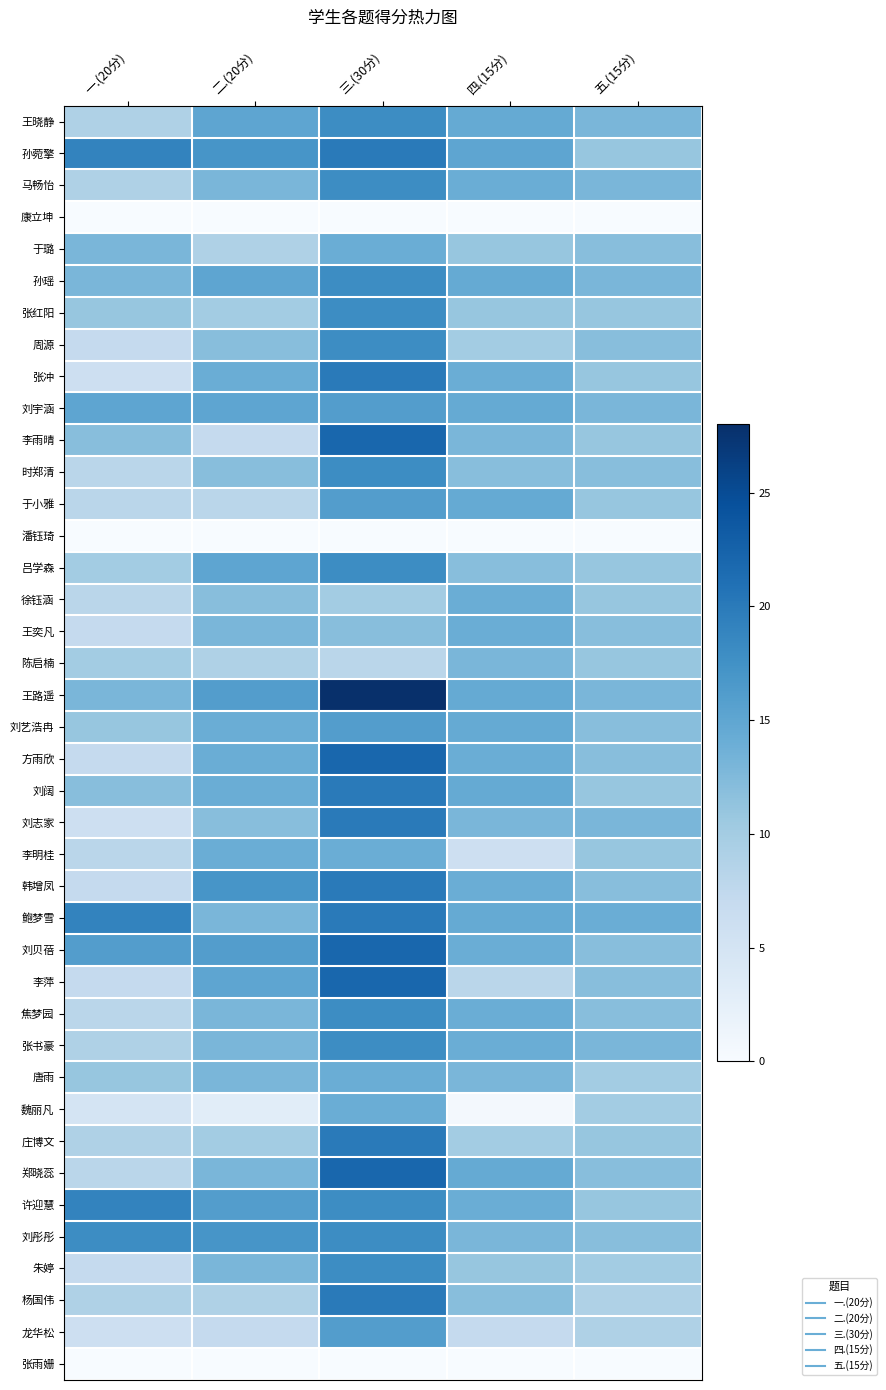

Reading left to right, what are all the values shown in this chart?

王晓静: 一.(20分)=9.0	二.(20分)=15.0	三.(30分)=18.0	四.(15分)=14.5	五.(15分)=13.0
孙菀擎: 一.(20分)=19.0	二.(20分)=17.0	三.(30分)=20.0	四.(15分)=15.0	五.(15分)=11.0
马畅怡: 一.(20分)=9.0	二.(20分)=13.0	三.(30分)=18.0	四.(15分)=14.0	五.(15分)=13.0
康立坤: 一.(20分)=0.0	二.(20分)=0.0	三.(30分)=0.0	四.(15分)=0.0	五.(15分)=0.0
于璐: 一.(20分)=13.0	二.(20分)=9.0	三.(30分)=14.0	四.(15分)=11.0	五.(15分)=12.0
孙瑶: 一.(20分)=13.0	二.(20分)=15.0	三.(30分)=18.0	四.(15分)=14.5	五.(15分)=13.0
张红阳: 一.(20分)=11.0	二.(20分)=10.0	三.(30分)=18.0	四.(15分)=11.0	五.(15分)=11.0
周源: 一.(20分)=7.0	二.(20分)=12.0	三.(30分)=18.0	四.(15分)=10.0	五.(15分)=12.0
张冲: 一.(20分)=6.0	二.(20分)=14.0	三.(30分)=20.0	四.(15分)=14.0	五.(15分)=11.0
刘宇涵: 一.(20分)=15.0	二.(20分)=15.0	三.(30分)=16.0	四.(15分)=14.5	五.(15分)=13.0
李雨晴: 一.(20分)=12.0	二.(20分)=7.0	三.(30分)=22.0	四.(15分)=13.0	五.(15分)=11.0
时郑清: 一.(20分)=8.0	二.(20分)=12.0	三.(30分)=18.0	四.(15分)=12.0	五.(15分)=12.0
于小雅: 一.(20分)=8.0	二.(20分)=8.0	三.(30分)=16.0	四.(15分)=14.5	五.(15分)=11.0
潘钰琦: 一.(20分)=0.0	二.(20分)=0.0	三.(30分)=0.0	四.(15分)=0.0	五.(15分)=0.0
吕学森: 一.(20分)=10.0	二.(20分)=15.0	三.(30分)=18.0	四.(15分)=12.0	五.(15分)=11.0
徐钰涵: 一.(20分)=8.0	二.(20分)=12.0	三.(30分)=10.0	四.(15分)=14.0	五.(15分)=11.0
王奕凡: 一.(20分)=7.0	二.(20分)=13.0	三.(30分)=12.0	四.(15分)=14.0	五.(15分)=12.0
陈启楠: 一.(20分)=10.0	二.(20分)=9.0	三.(30分)=8.0	四.(15分)=13.0	五.(15分)=11.0
王路遥: 一.(20分)=13.0	二.(20分)=16.0	三.(30分)=28.0	四.(15分)=14.5	五.(15分)=13.0
刘艺浩冉: 一.(20分)=11.0	二.(20分)=14.0	三.(30分)=16.0	四.(15分)=14.5	五.(15分)=12.0
方雨欣: 一.(20分)=7.0	二.(20分)=14.0	三.(30分)=22.0	四.(15分)=14.0	五.(15分)=12.0
刘阔: 一.(20分)=12.0	二.(20分)=14.0	三.(30分)=20.0	四.(15分)=14.5	五.(15分)=11.0
刘志家: 一.(20分)=6.0	二.(20分)=12.0	三.(30分)=20.0	四.(15分)=13.0	五.(15分)=13.0
李明桂: 一.(20分)=8.0	二.(20分)=14.0	三.(30分)=14.0	四.(15分)=6.0	五.(15分)=11.0
韩增凤: 一.(20分)=7.0	二.(20分)=17.0	三.(30分)=20.0	四.(15分)=14.0	五.(15分)=12.0
鲍梦雪: 一.(20分)=19.0	二.(20分)=13.0	三.(30分)=20.0	四.(15分)=14.5	五.(15分)=14.0
刘贝蓓: 一.(20分)=16.0	二.(20分)=16.0	三.(30分)=22.0	四.(15分)=14.0	五.(15分)=12.0
李萍: 一.(20分)=7.0	二.(20分)=15.0	三.(30分)=22.0	四.(15分)=8.0	五.(15分)=12.0
焦梦园: 一.(20分)=8.0	二.(20分)=13.0	三.(30分)=18.0	四.(15分)=14.0	五.(15分)=12.0
张书豪: 一.(20分)=9.0	二.(20分)=13.0	三.(30分)=18.0	四.(15分)=14.0	五.(15分)=13.0
唐雨: 一.(20分)=11.0	二.(20分)=13.0	三.(30分)=14.0	四.(15分)=13.0	五.(15分)=10.0
魏丽凡: 一.(20分)=5.0	二.(20分)=3.0	三.(30分)=14.0	四.(15分)=0.5	五.(15分)=10.0
庄博文: 一.(20分)=9.0	二.(20分)=10.0	三.(30分)=20.0	四.(15分)=10.0	五.(15分)=11.0
郑晓蕊: 一.(20分)=8.0	二.(20分)=13.0	三.(30分)=22.0	四.(15分)=14.5	五.(15分)=12.0
许迎慧: 一.(20分)=19.0	二.(20分)=16.0	三.(30分)=18.0	四.(15分)=14.0	五.(15分)=11.0
刘彤彤: 一.(20分)=18.0	二.(20分)=17.0	三.(30分)=18.0	四.(15分)=13.0	五.(15分)=12.0
朱婷: 一.(20分)=7.0	二.(20分)=13.0	三.(30分)=18.0	四.(15分)=11.0	五.(15分)=10.0
杨国伟: 一.(20分)=9.0	二.(20分)=9.0	三.(30分)=20.0	四.(15分)=12.0	五.(15分)=9.0
龙华松: 一.(20分)=6.0	二.(20分)=7.0	三.(30分)=16.0	四.(15分)=7.0	五.(15分)=9.0
张雨姗: 一.(20分)=0.0	二.(20分)=0.0	三.(30分)=0.0	四.(15分)=0.0	五.(15分)=0.0